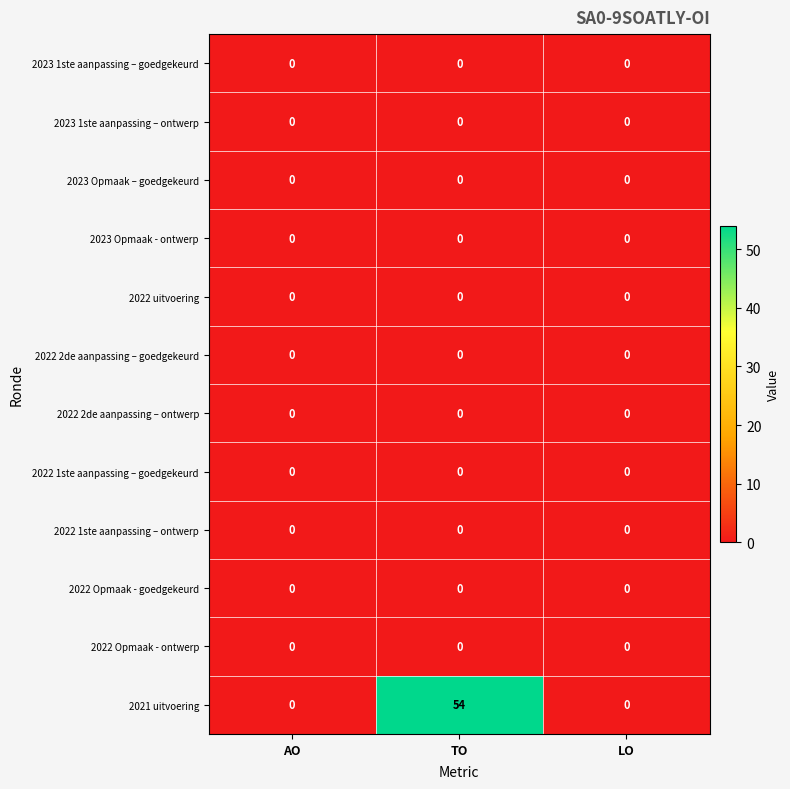

Which series has the largest total across all categories?

2021 uitvoering